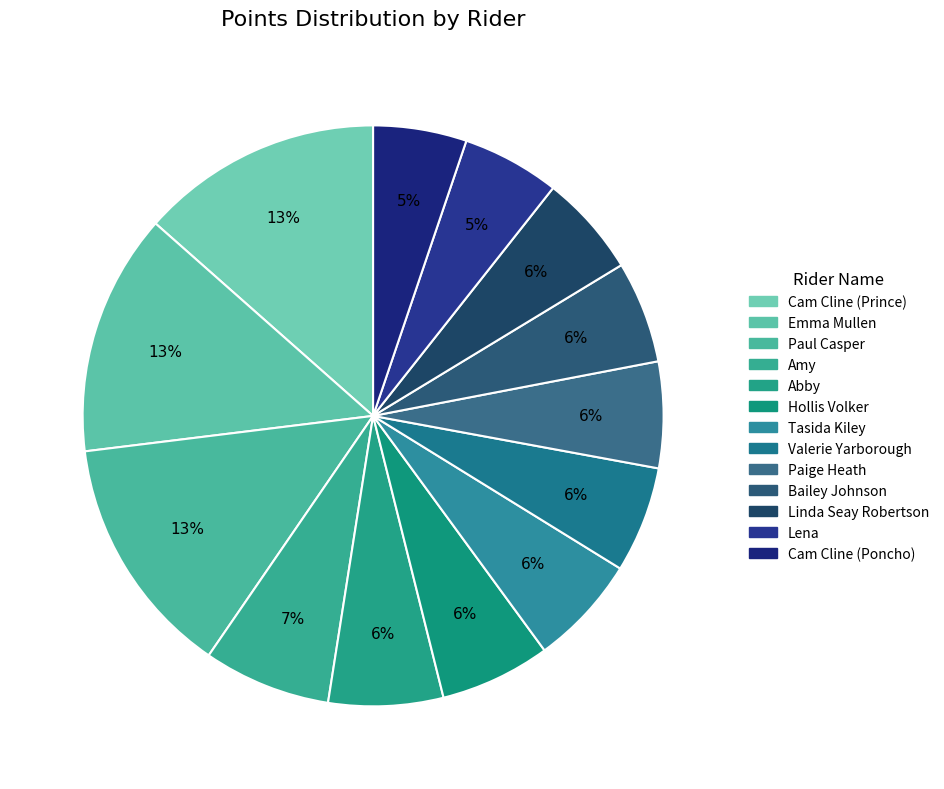

Does any single category account for the majority?

No